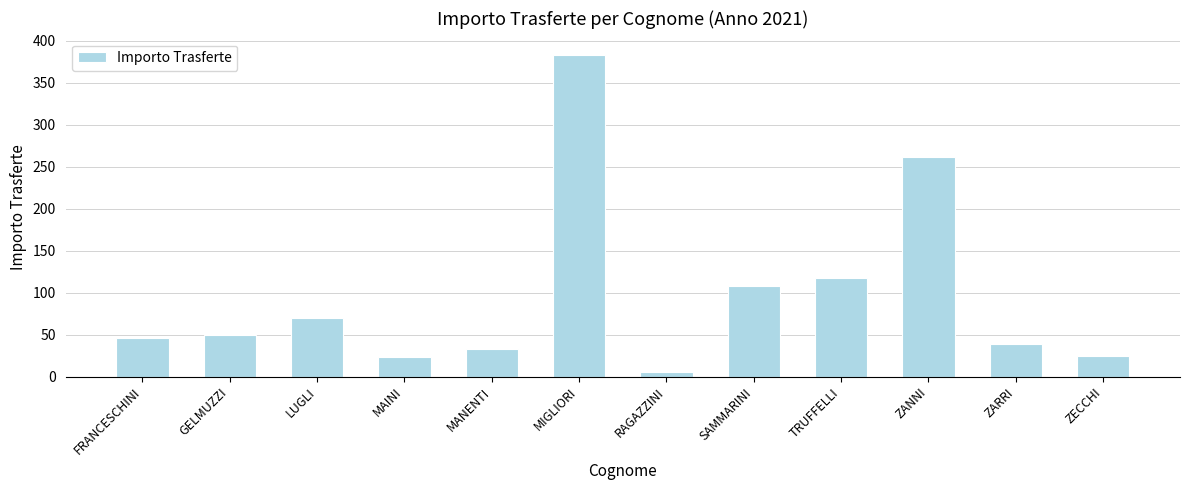

At which category does the chart reach its minimum across all series?

RAGAZZINI